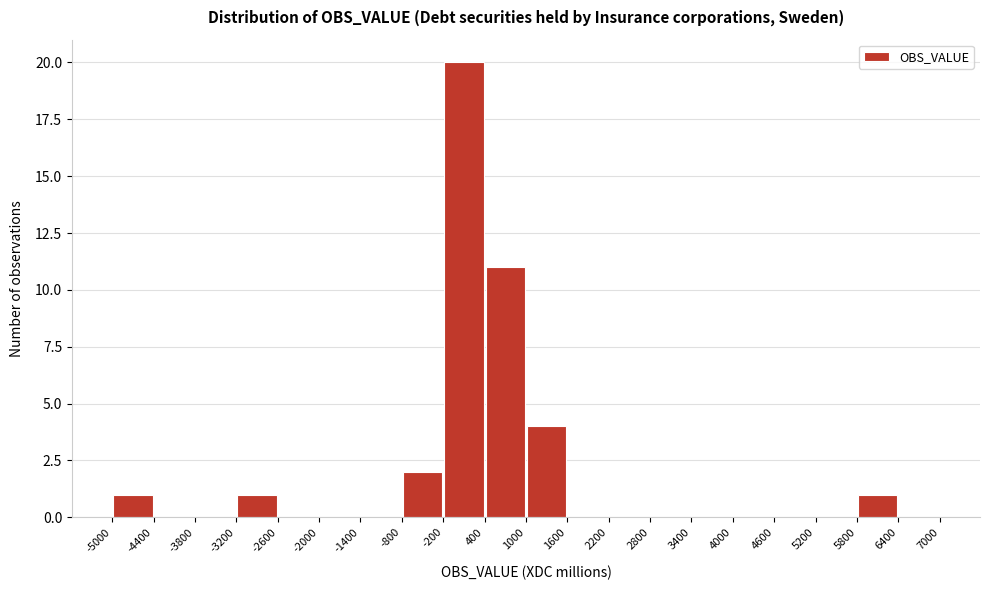

How tall is the bar that spans -800 to -200 on the x-axis? The values are not printed on the chart, so give them approximately, as read against the axis.

2